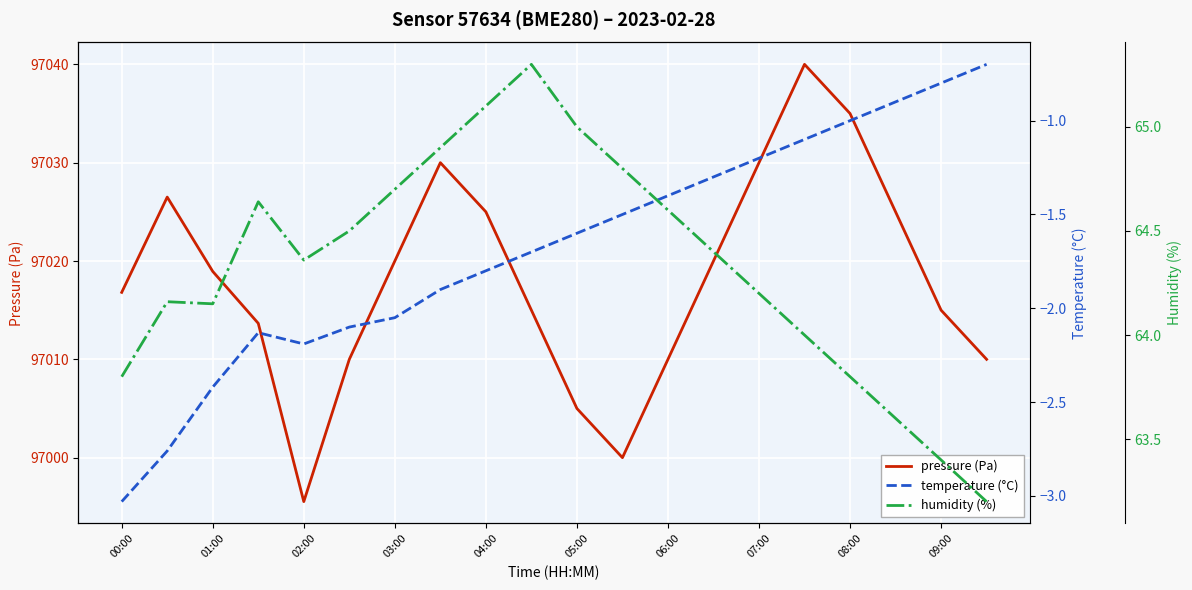

List the series in order of their peak value, highest first.

pressure (Pa), humidity (%), temperature (°C)